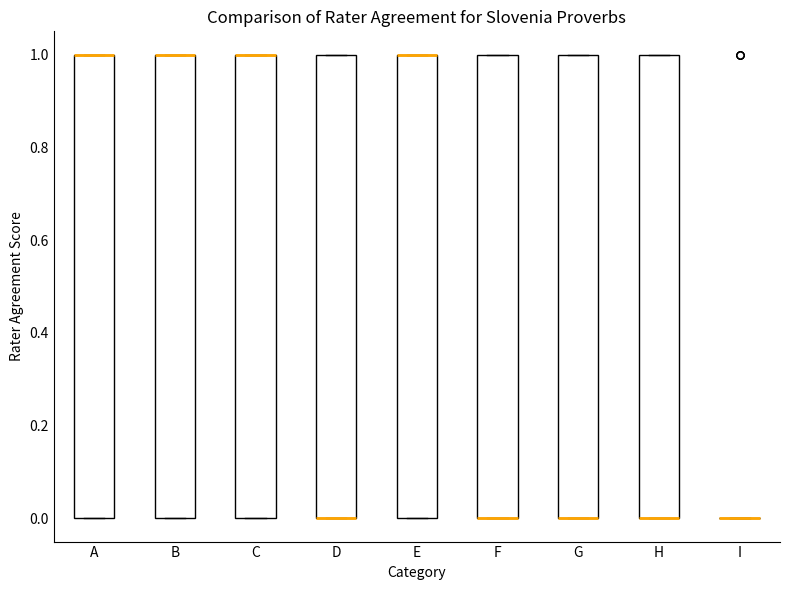

Reading left to right, read every box against the y-axis: the position of its median line, the range the box covers, and the ends of its whiskers. The values are not printed on the chart, so give them approximately, as read against the axis.

A: median 1 (drawn on the box's upper edge), box 0 to 1, whiskers 0 to 1
B: median 1 (drawn on the box's upper edge), box 0 to 1, whiskers 0 to 1
C: median 1 (drawn on the box's upper edge), box 0 to 1, whiskers 0 to 1
D: median 0 (drawn on the box's lower edge), box 0 to 1, whiskers 0 to 1
E: median 1 (drawn on the box's upper edge), box 0 to 1, whiskers 0 to 1
F: median 0 (drawn on the box's lower edge), box 0 to 1, whiskers 0 to 1
G: median 0 (drawn on the box's lower edge), box 0 to 1, whiskers 0 to 1
H: median 0 (drawn on the box's lower edge), box 0 to 1, whiskers 0 to 1
I: box collapsed to a line at 0, whiskers 0 to 0